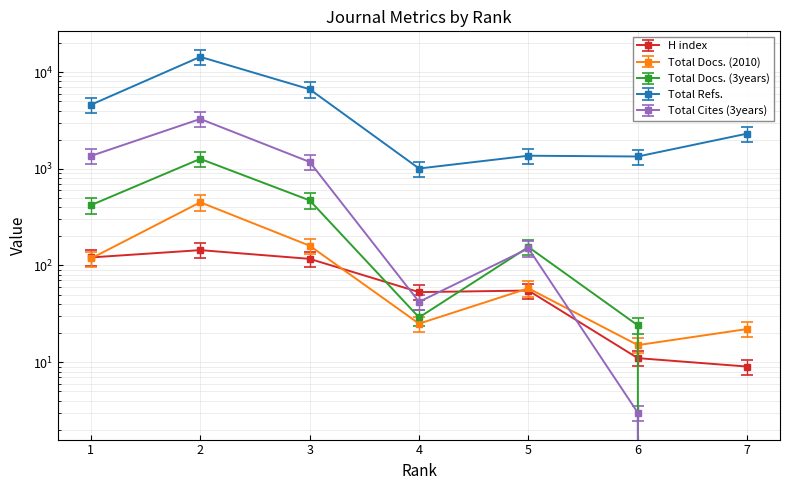

At which label does Total Cites (3years) reach its peak?

2